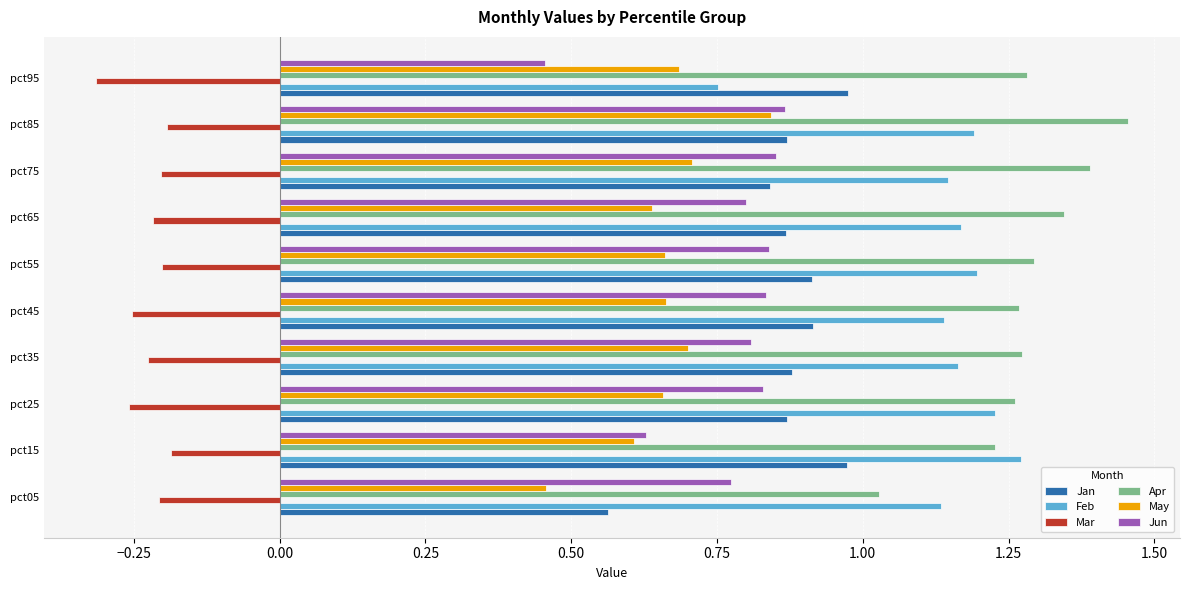

True or false: Apr has a value of 1.9 at pct45.

False